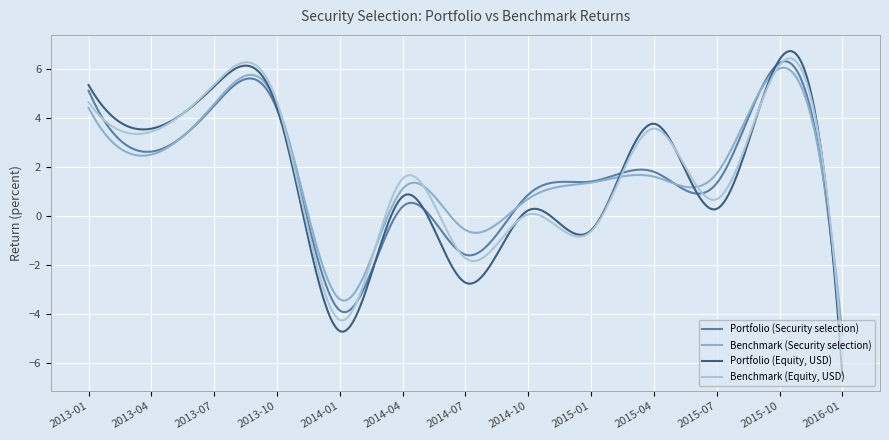

What is the greatest value displayed?

6.7